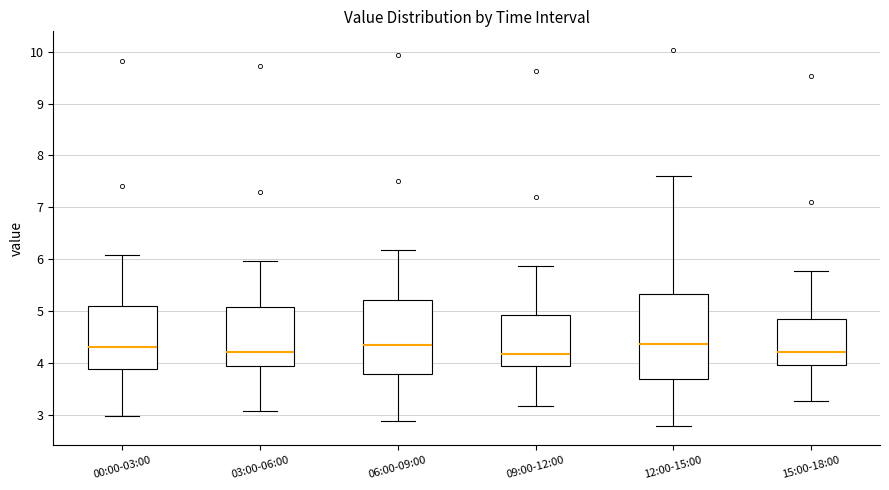

Where is the lower edge of the box for 12:00-15:00 on the y-axis? The values are not printed on the chart, so give them approximately, as read against the axis.

3.7